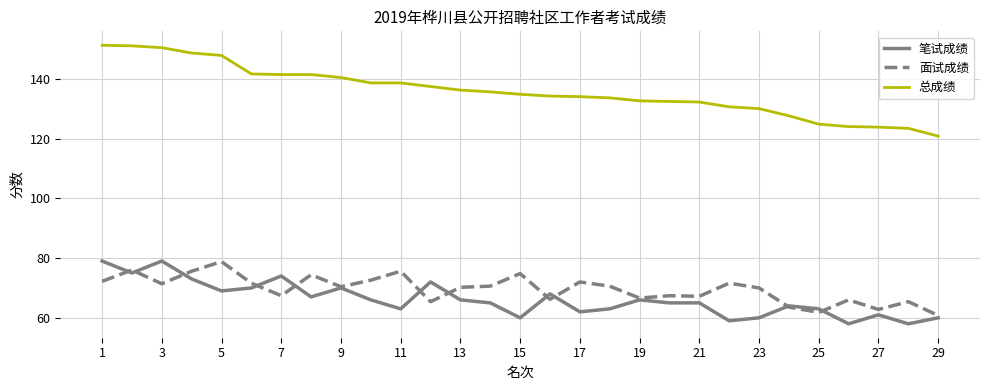

What is the maximum value shown in the chart?

151.2